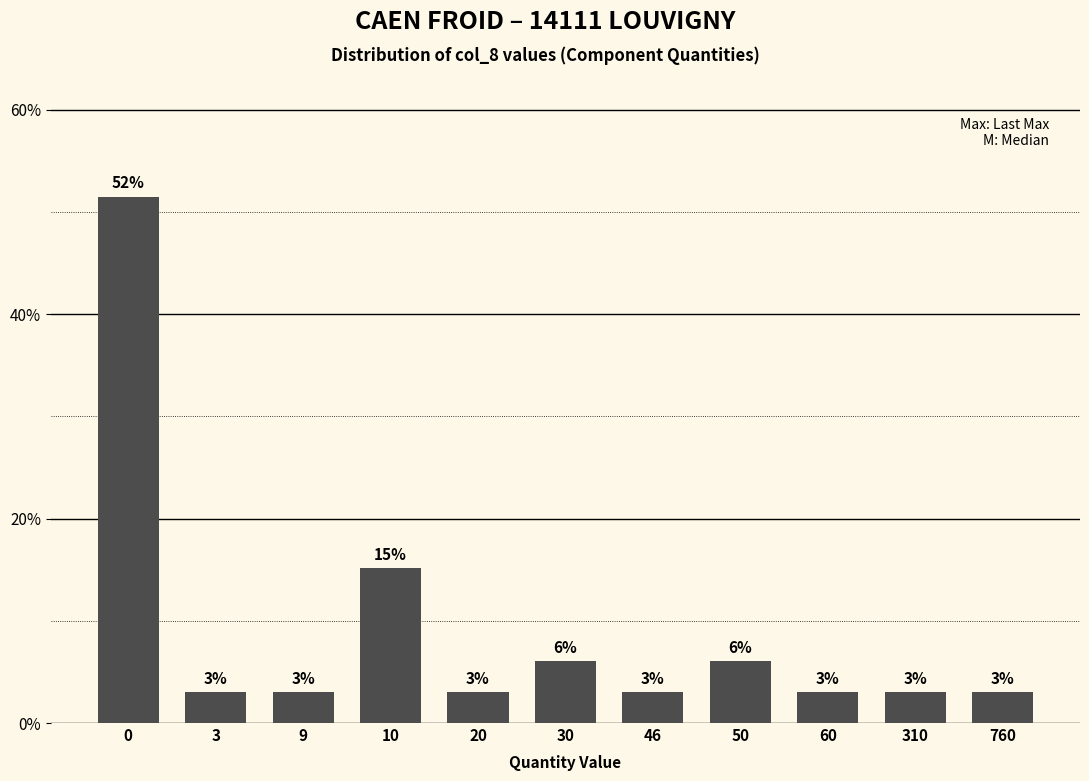

What is the value of the 11th bar from the left?

3.0